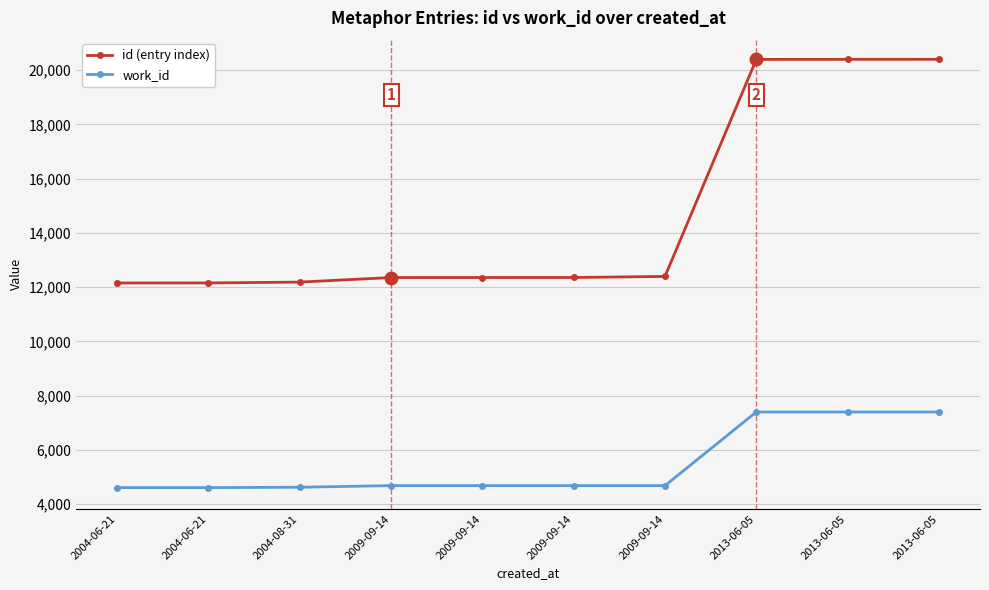

Reading right to left, transcribe all the data shown in this chart.

id (entry index): 20401	20400	20397	12397	12358	12357	12356	12188	12157	12156
work_id: 7400	7400	7400	4685	4685	4685	4685	4626	4612	4612